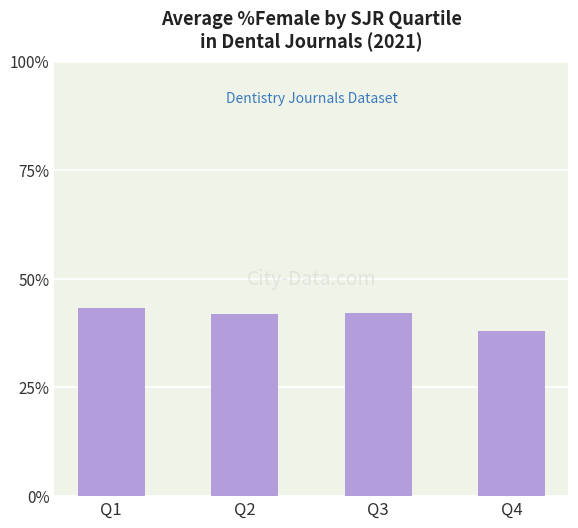

What is the change in value from Q1 to Q2?

-1.4